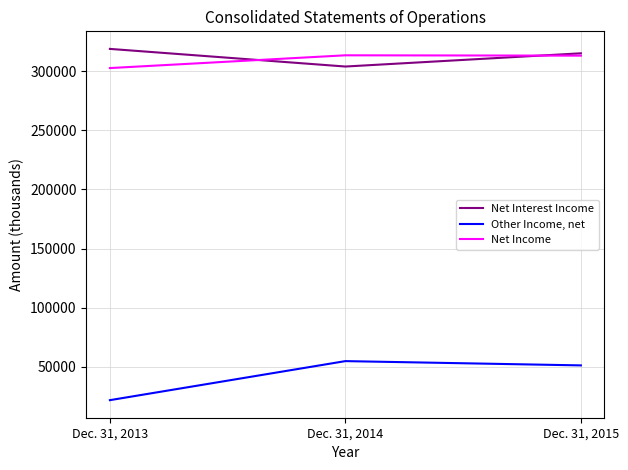

Which label corresponds to the smallest value in the chart?

Dec. 31, 2013